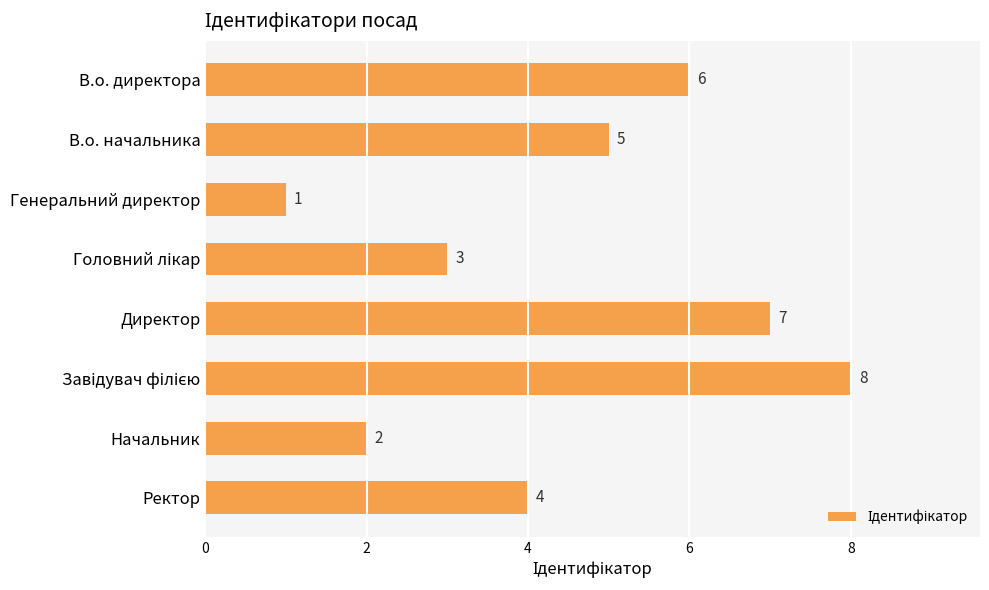

What is the change in value from Директор to Ректор?

-3